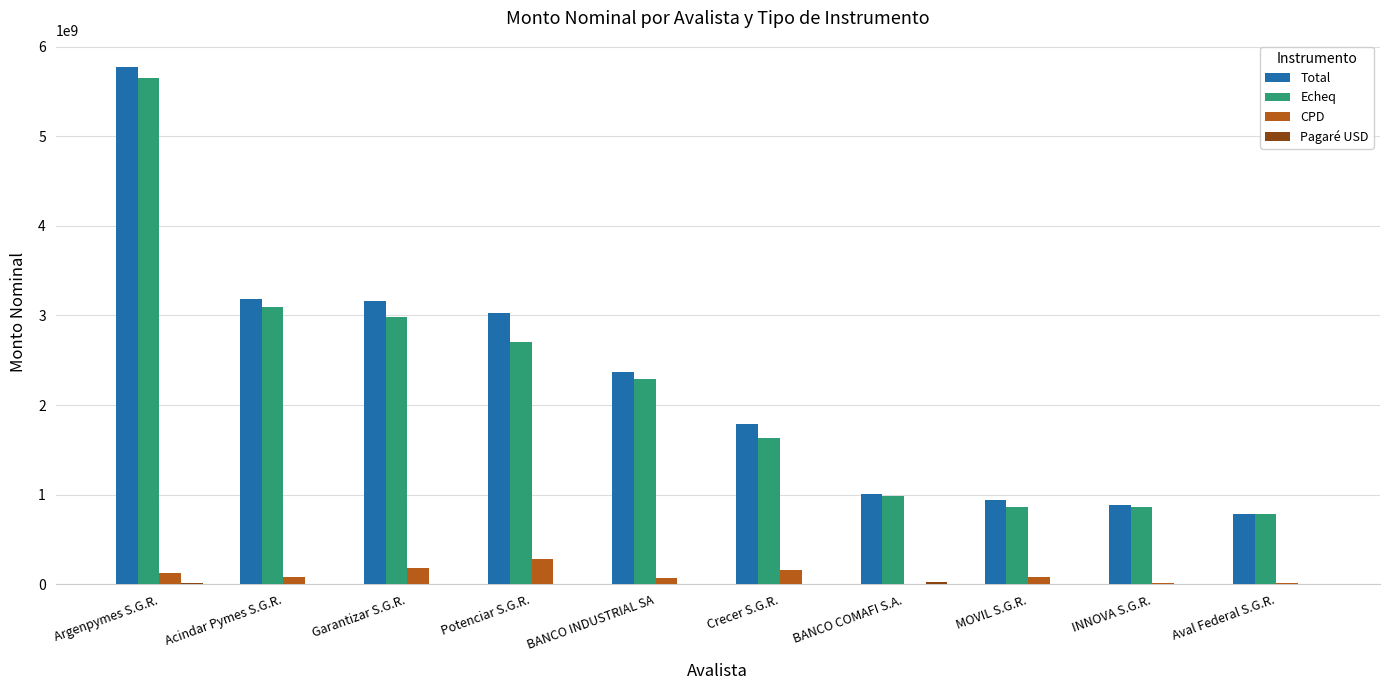

At which category is the sum across all series the highest?

Argenpymes S.G.R.